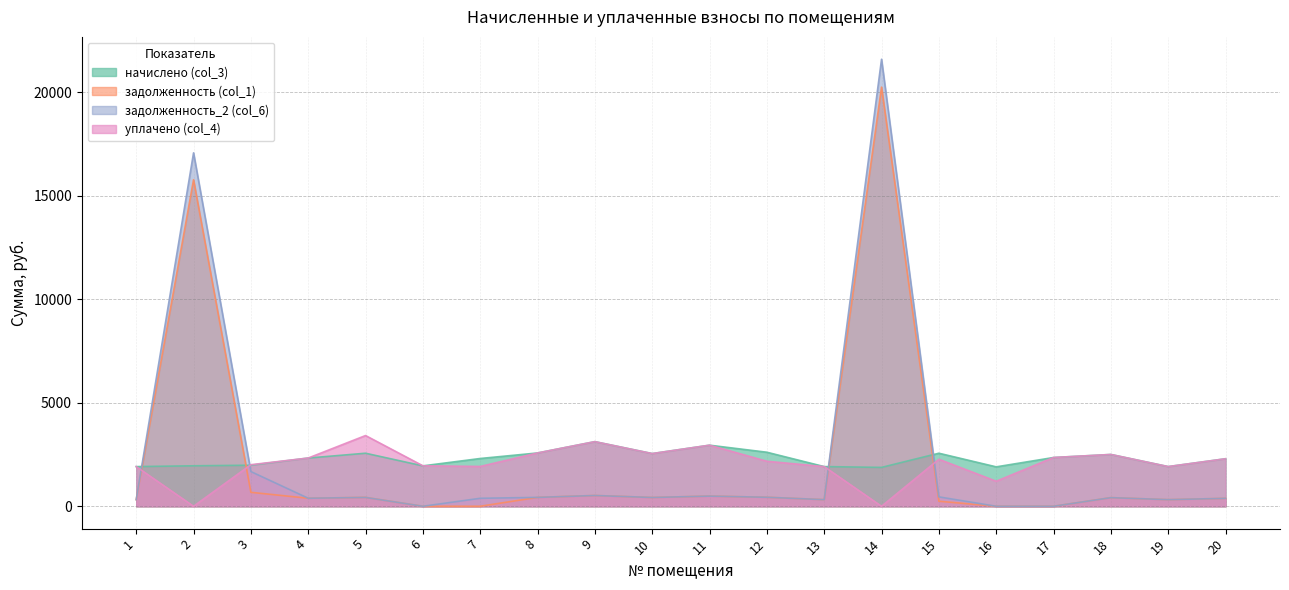

Read the задолженность (col_1) value at 10.

424.3